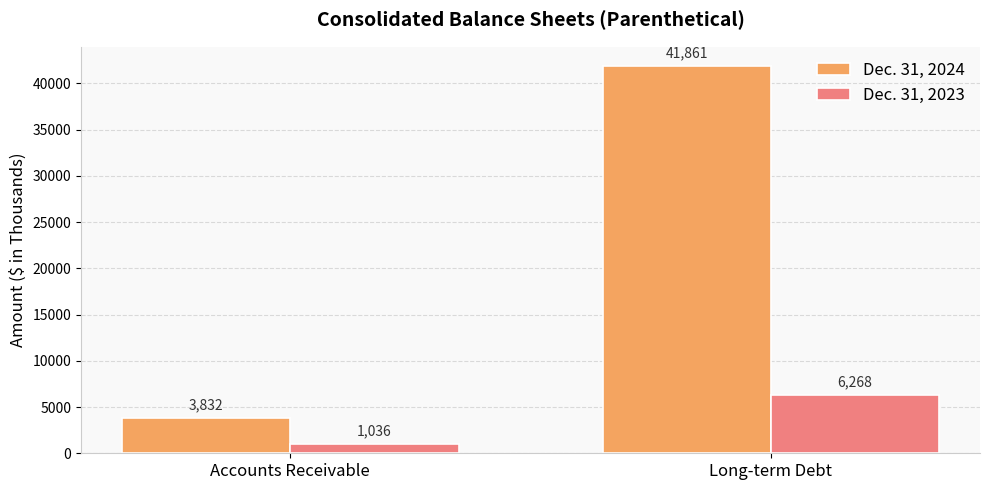

Which category has the highest value across all series?

Long-term Debt